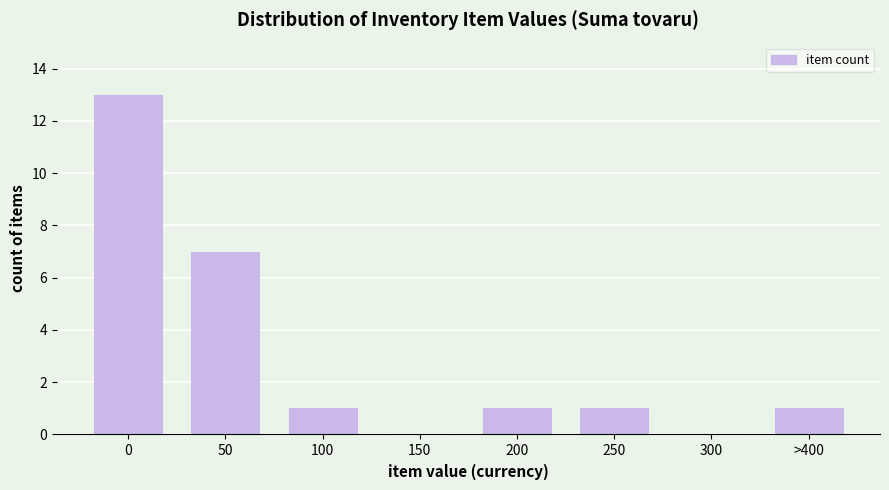

Reading left to right, list all the values displayed in this chart.

0=13	50=7	100=1	150=0	200=1	250=1	300=0	>400=1